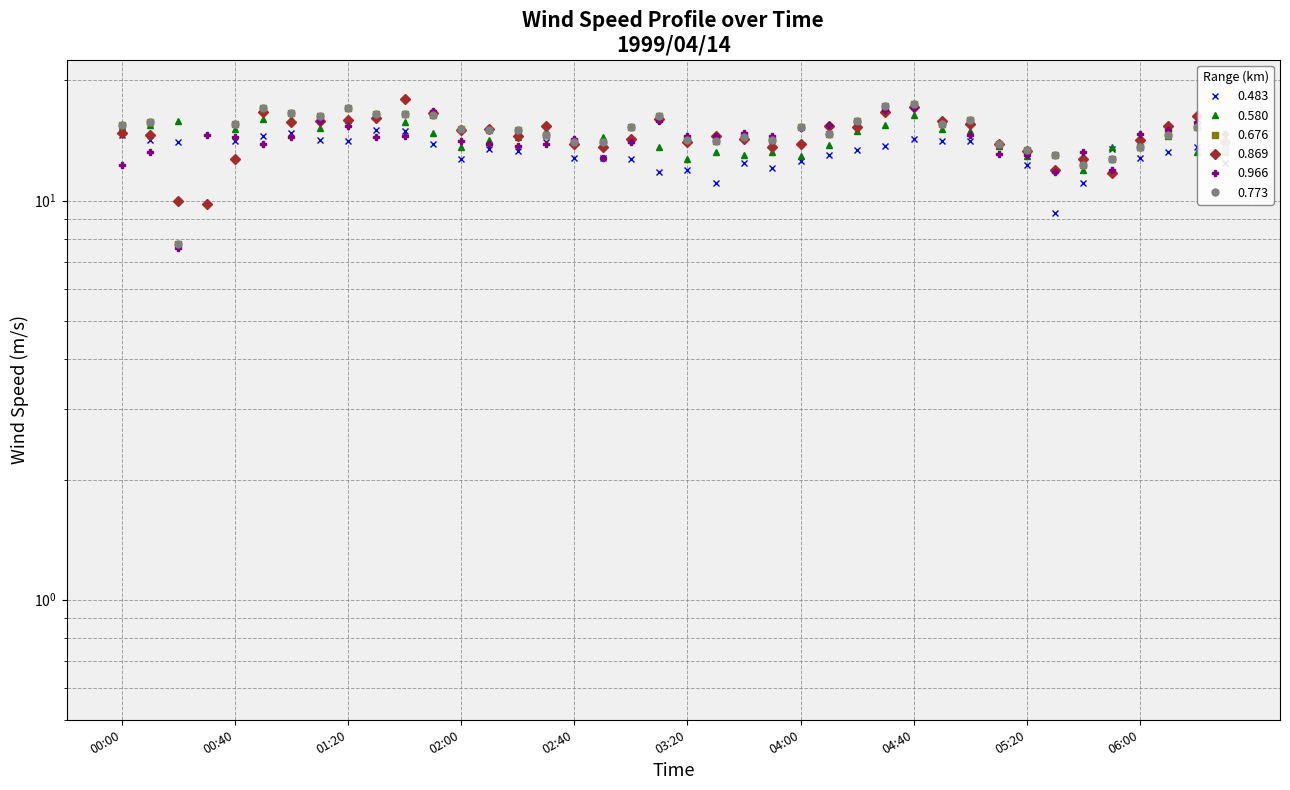

Which series changed the most between 1999/04/14 03:00 and 1999/04/14 04:10?

0.966